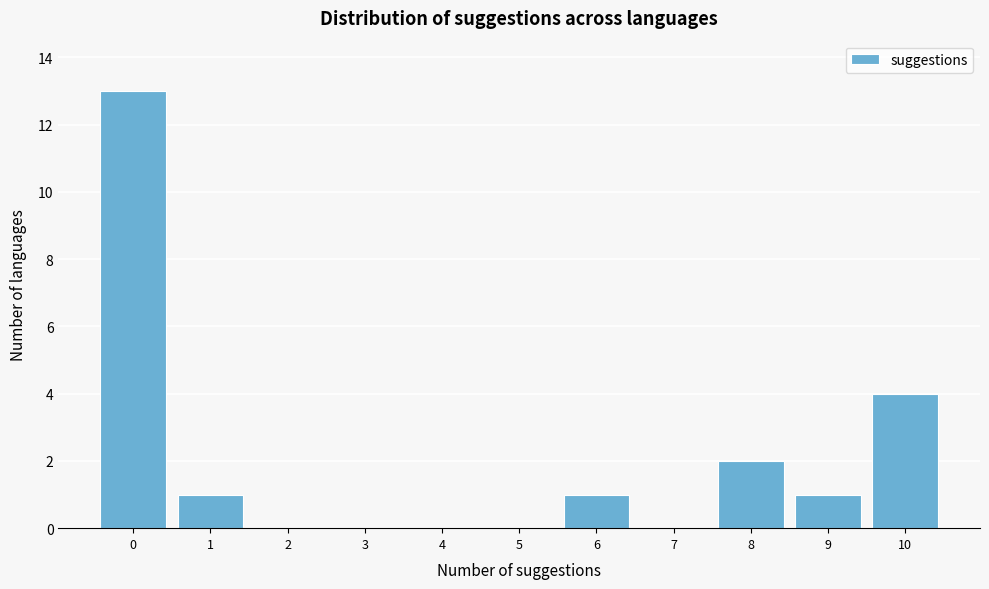

How tall is the bar that spans 5.5 to 6.5 on the x-axis? The values are not printed on the chart, so give them approximately, as read against the axis.

1